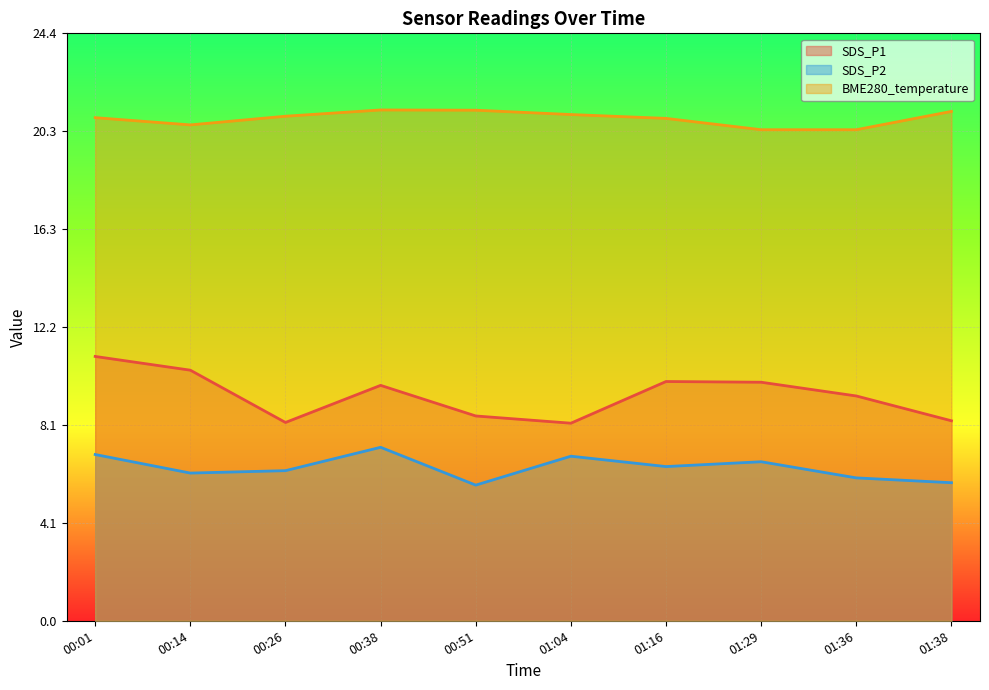

What is the difference between the maximum and minimum values in the SDS_P2 series?

1.6